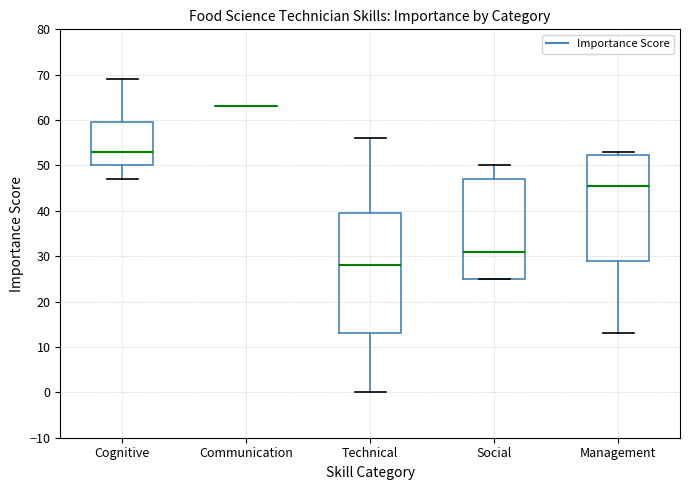

Reading left to right, read every box against the y-axis: the position of its median line, the range the box covers, and the ends of its whiskers. The values are not printed on the chart, so give them approximately, as read against the axis.

Cognitive: median 53, box 50 to 60, whiskers 47 to 69
Communication: box collapsed to a line at 63, whiskers 63 to 63
Technical: median 28, box 13 to 40, whiskers 0 to 56
Social: median 31, box 25 to 47, whiskers 25 to 50
Management: median 46, box 29 to 52, whiskers 13 to 53